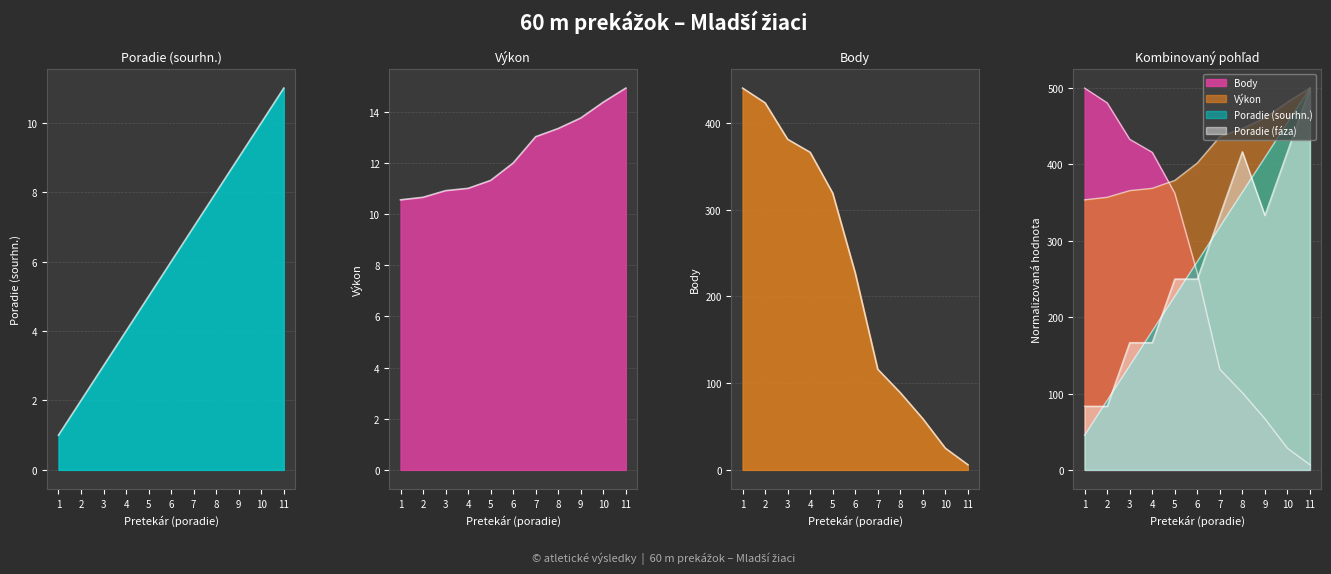

True or false: Poradie (fáza) and Body intersect in this chart.

True